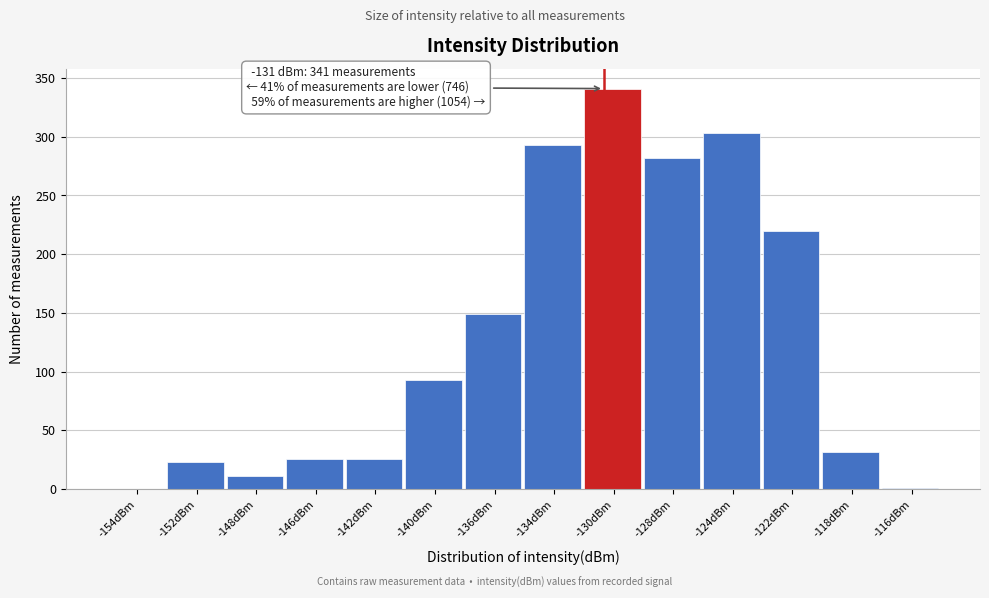

At which label is the value closest to 170?

-136dBm